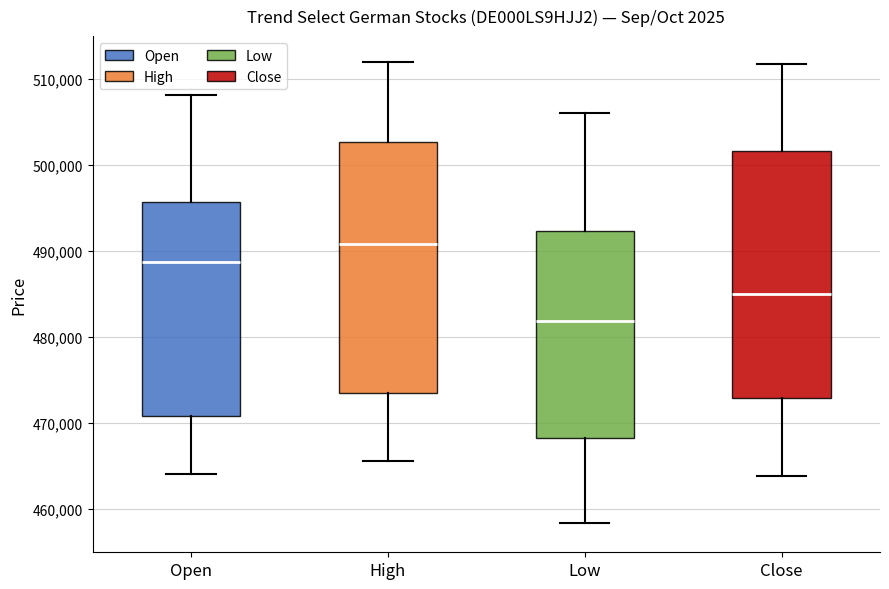

Reading left to right, transcribe this box plot: for each box, give where its median line is, the range the box spans, and where its two whiskers end, as read against the y-axis. The values are not printed on the chart, so give them approximately, as read against the axis.

Open: median 489000, box 471000 to 496000, whiskers 464000 to 508000
High: median 491000, box 473000 to 503000, whiskers 466000 to 512000
Low: median 482000, box 468000 to 492000, whiskers 458000 to 506000
Close: median 485000, box 473000 to 502000, whiskers 464000 to 512000